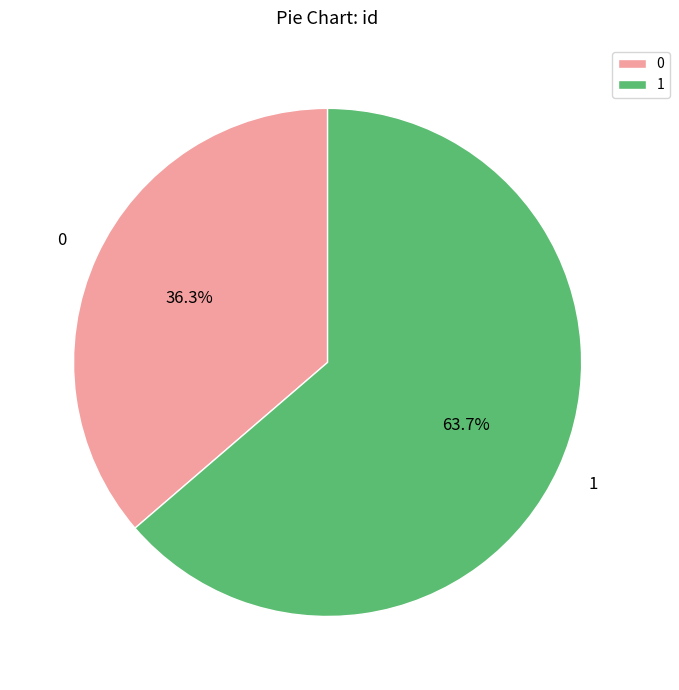

What is the smallest slice in the pie chart?

0